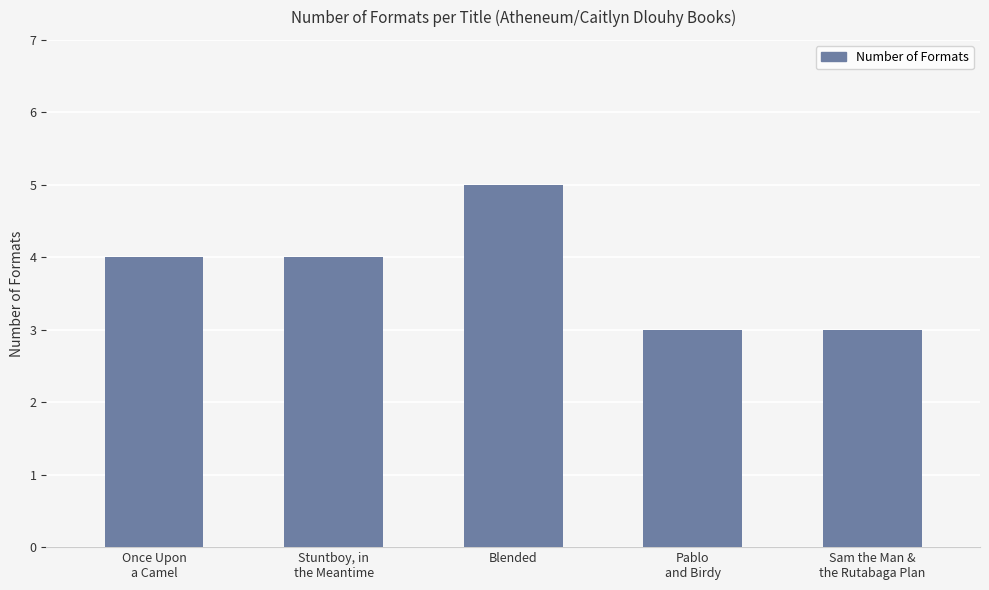

What is the difference between the maximum and minimum values?

2